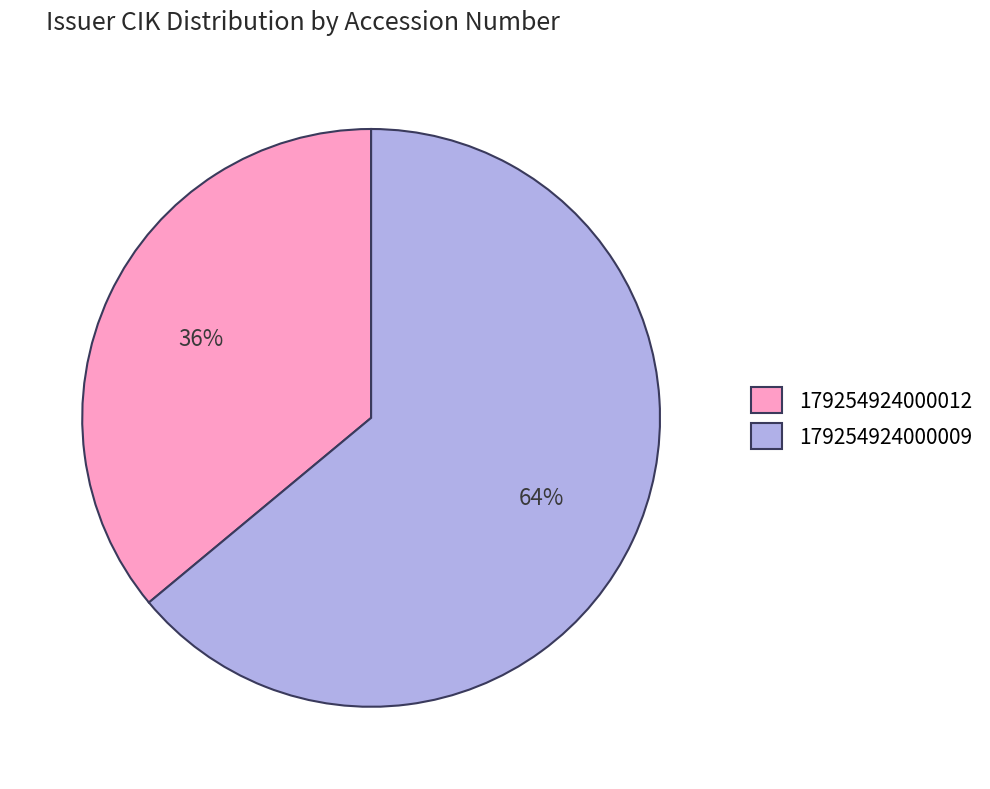

What percentage is the 179254924000009 slice, to the nearest percent?

64%